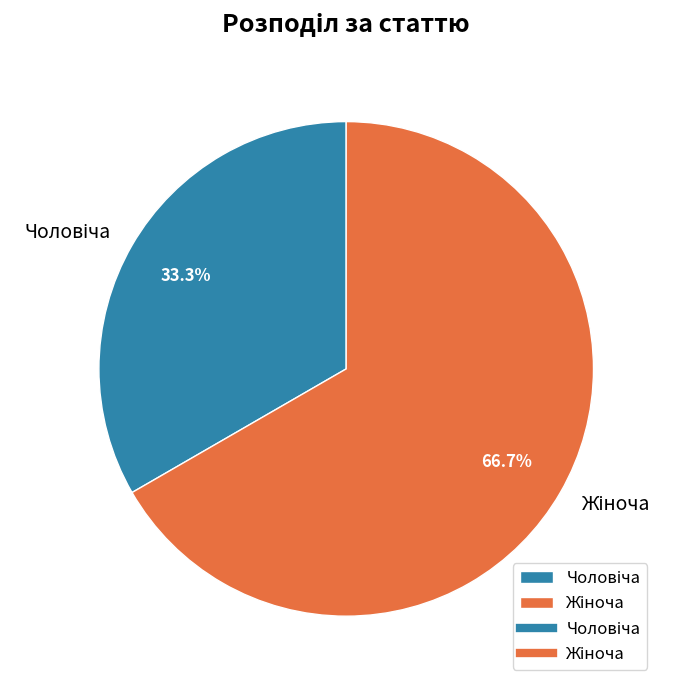

Does any single category account for the majority?

Yes